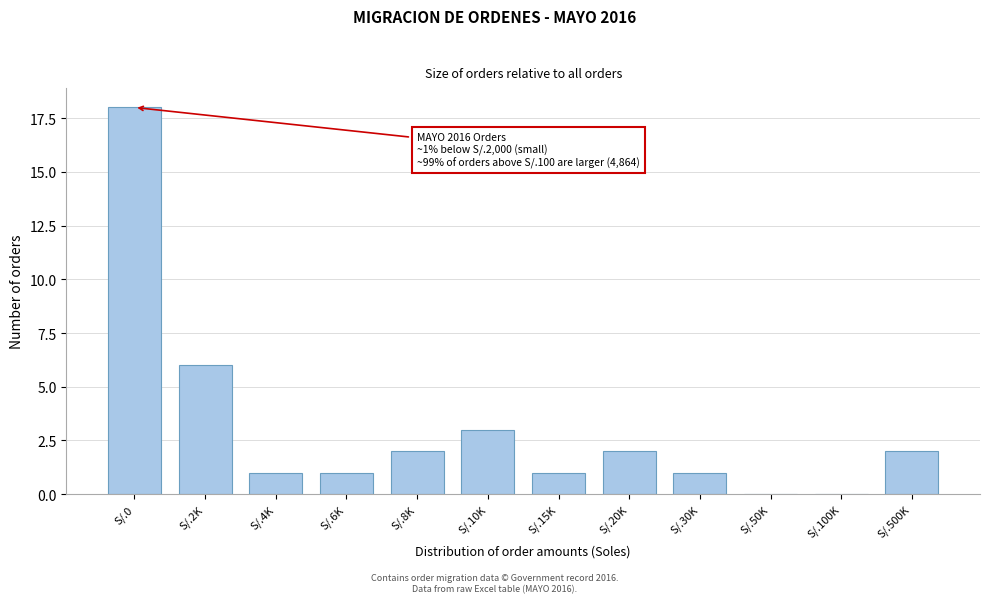

Reading left to right, extract all data points from this chart.

S/.0=18	S/.2K=6	S/.4K=1	S/.6K=1	S/.8K=2	S/.10K=3	S/.15K=1	S/.20K=2	S/.30K=1	S/.50K=0	S/.100K=0	S/.500K=2